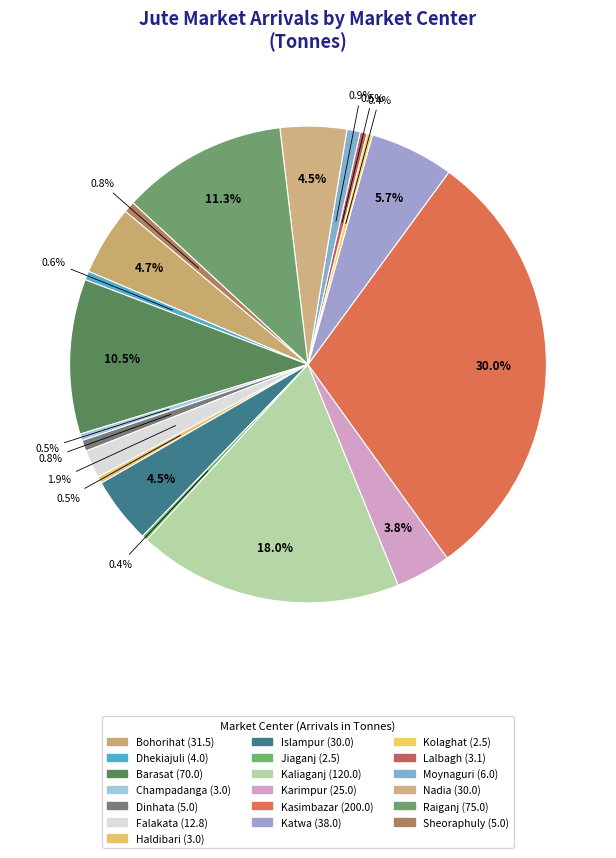

Is Katwa the majority of the pie?

No